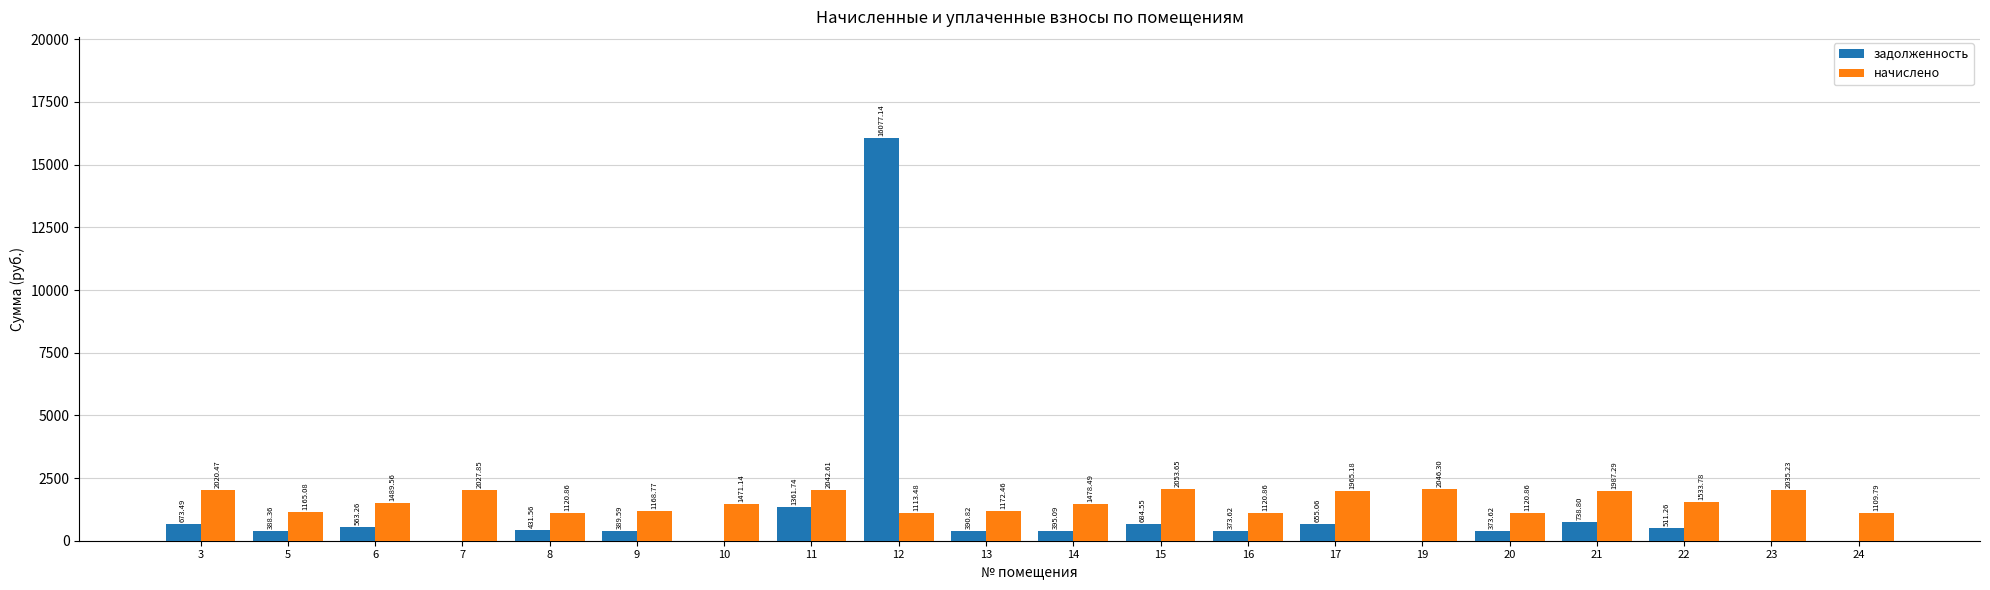

Which series changed the most between 8 and 21?

начислено